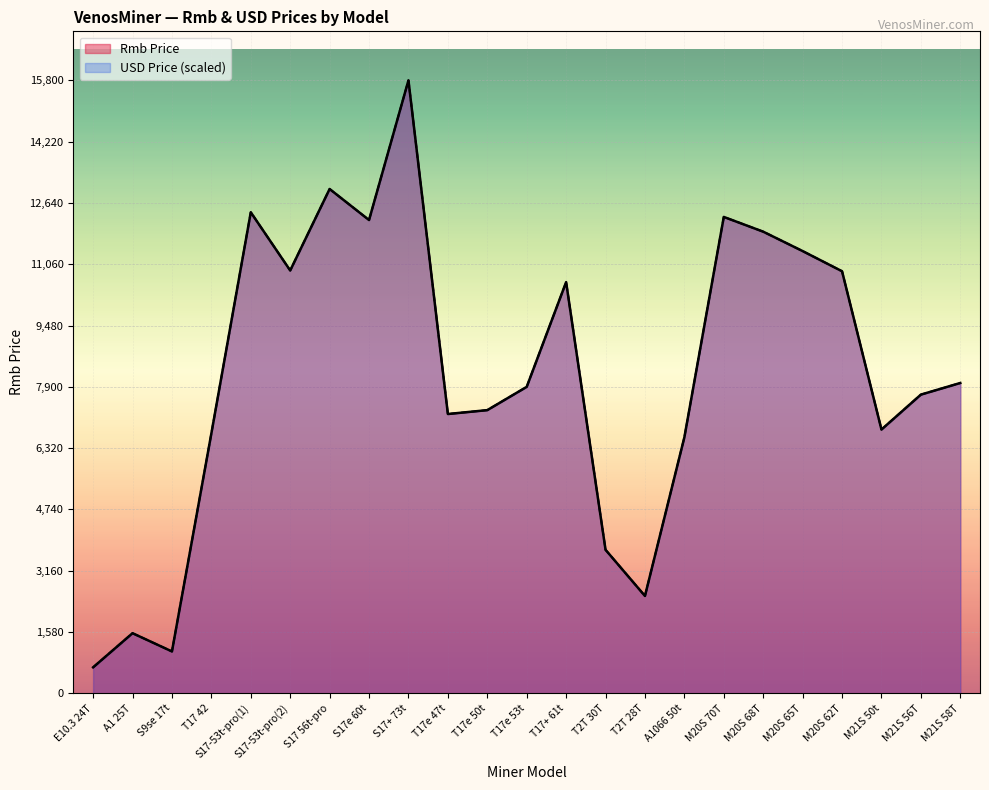

In USD Price, how many points are higher than both neighbors (excluding endpoints)?

6